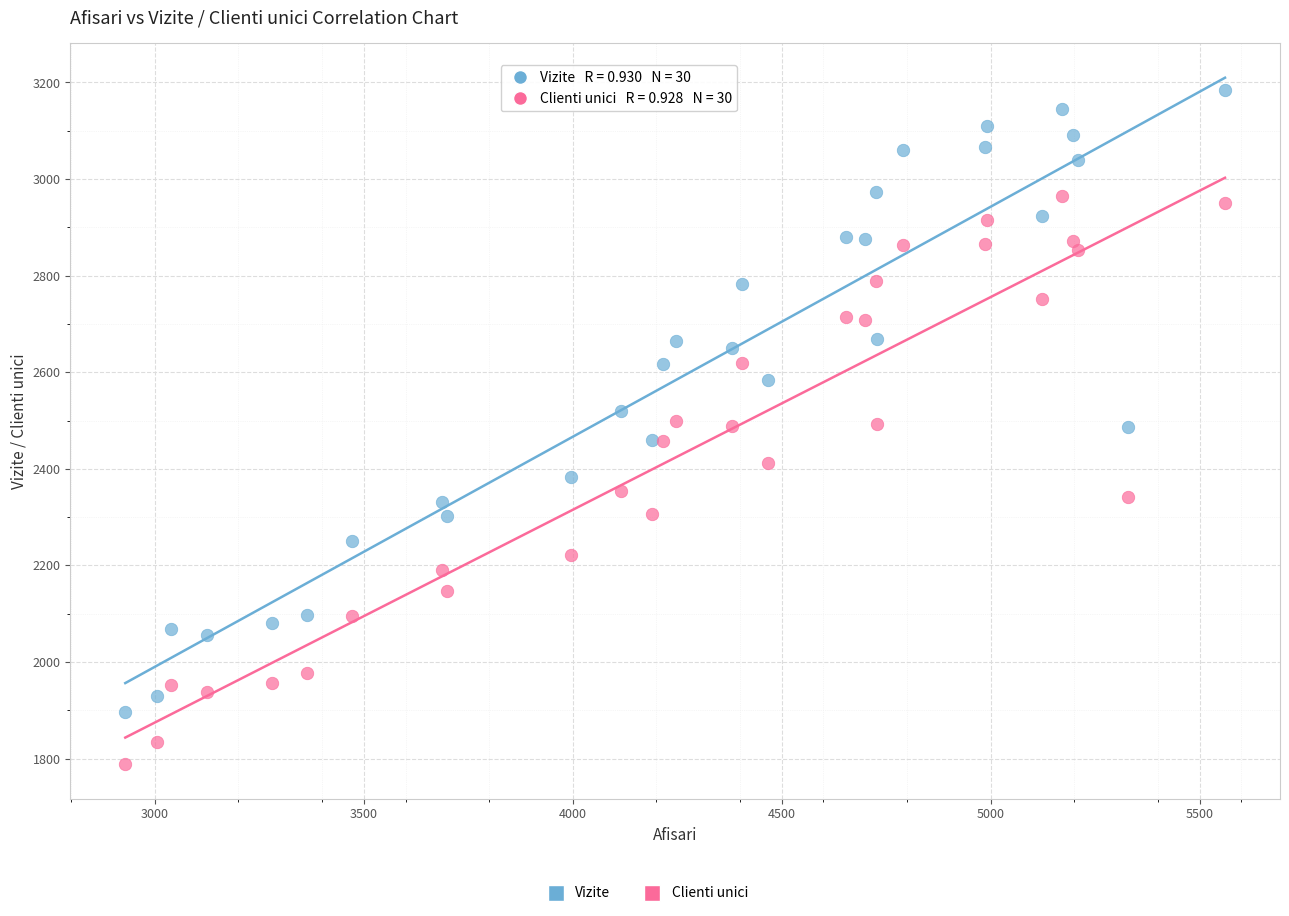

Which series reaches the minimum Y coordinate?

Clienti unici